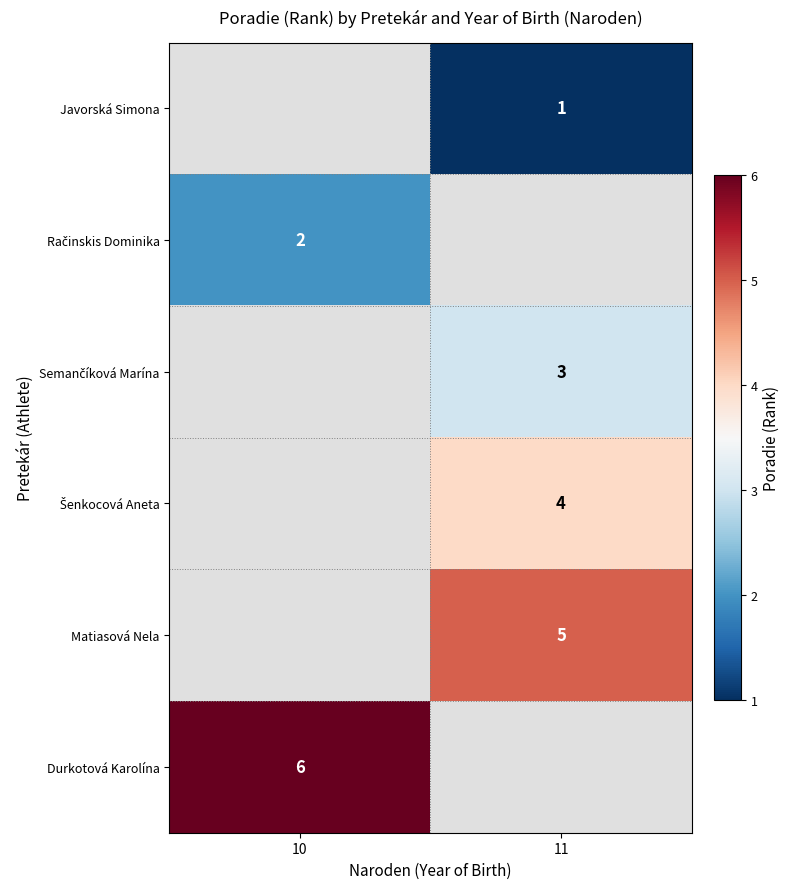

Is it true that Durkotová Karolína equals 10 at 10?

False